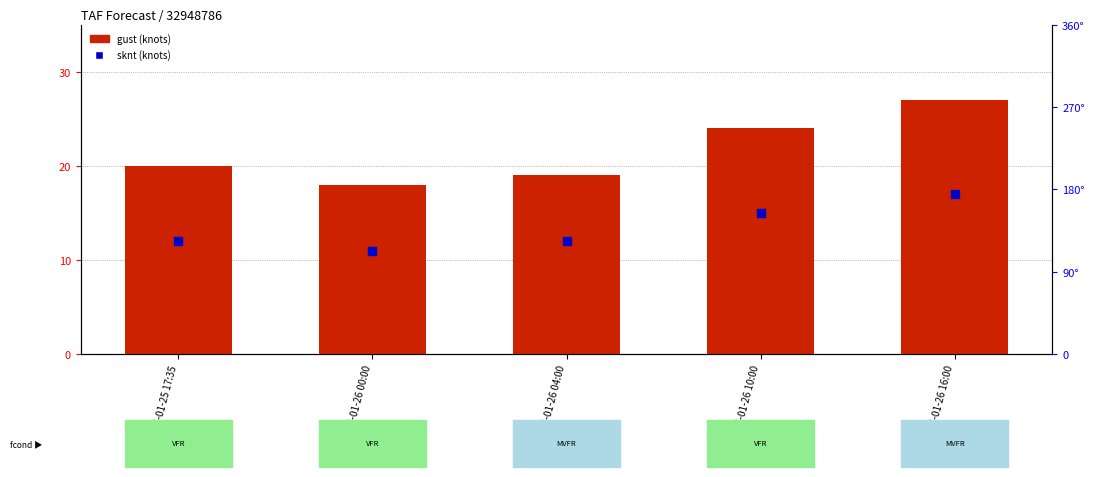

Which series has the largest total across all categories?

gust (knots)